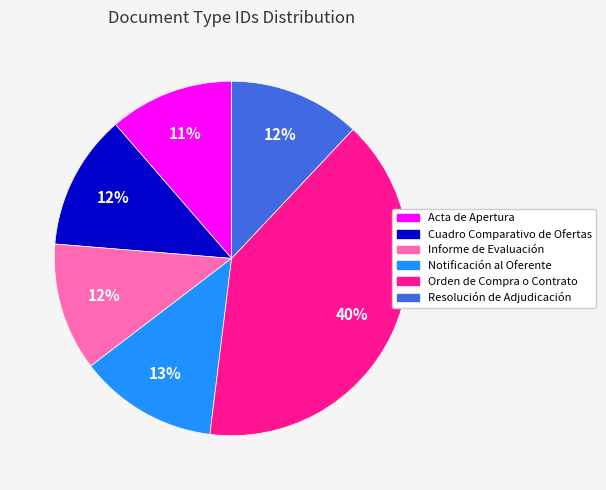

Combined, do Orden de Compra o Contrato and Notificación al Oferente account for over 50%?

Yes